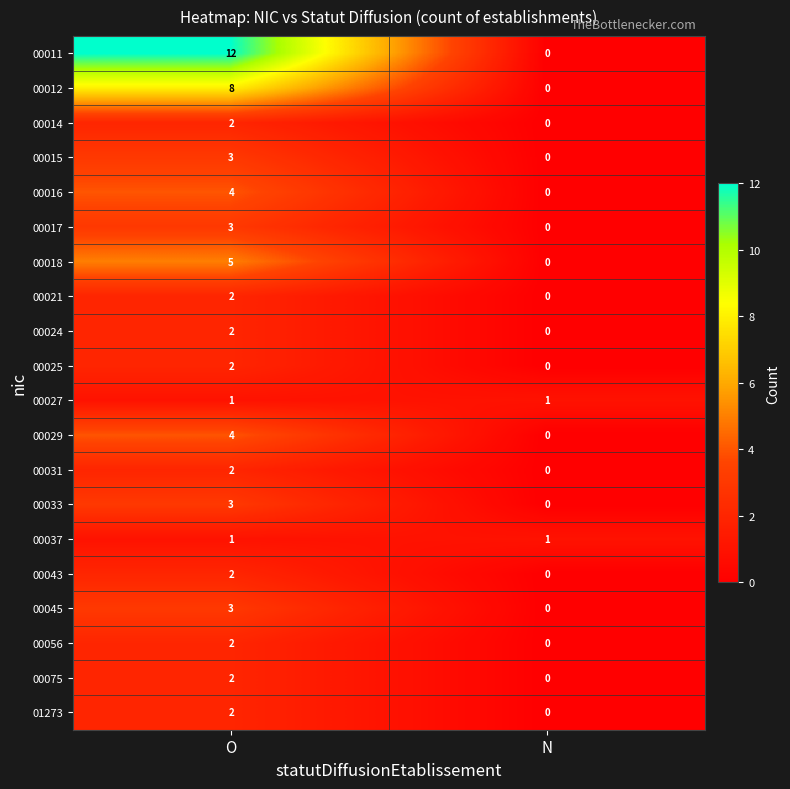

At which category is the sum across all series the highest?

O